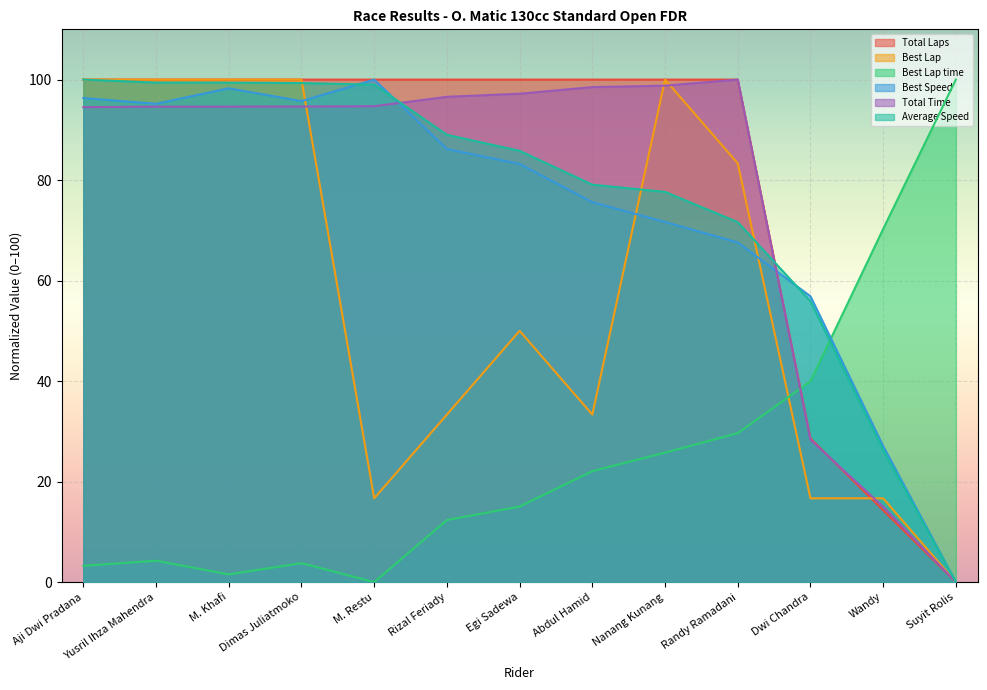

Which series has the largest total across all categories?

Total Laps